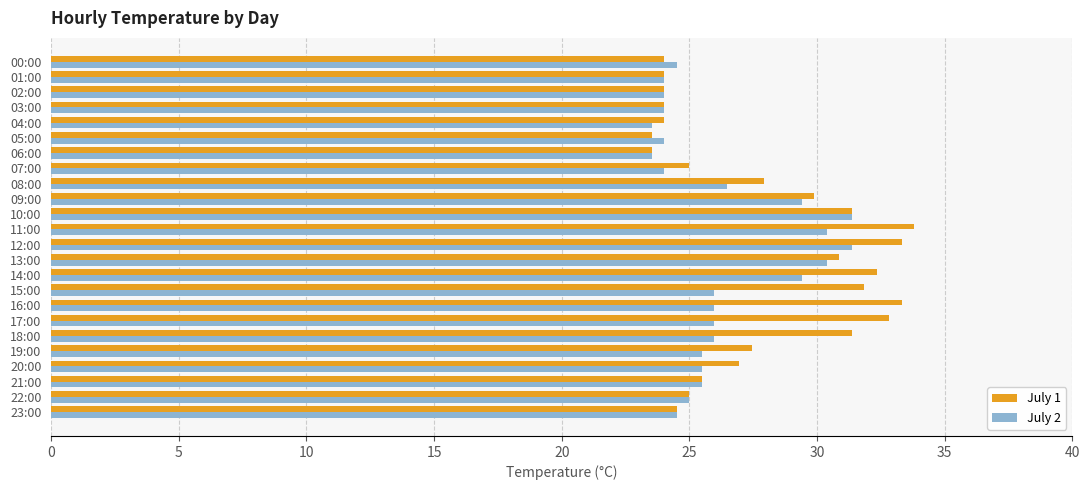

Which series has the largest total across all categories?

July 1